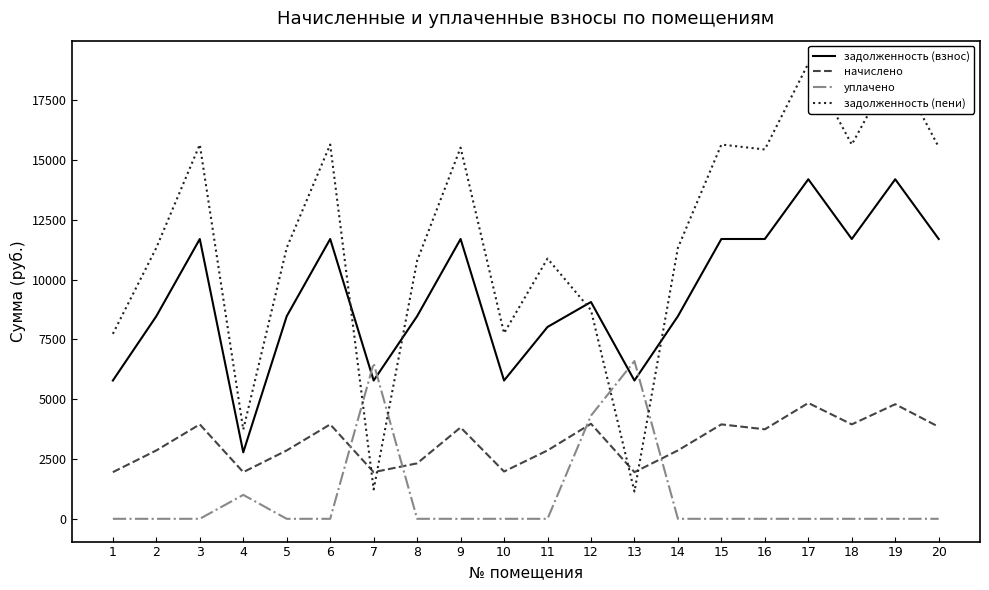

Between 5 and 20, which series saw the biggest shift?

задолженность (пени)